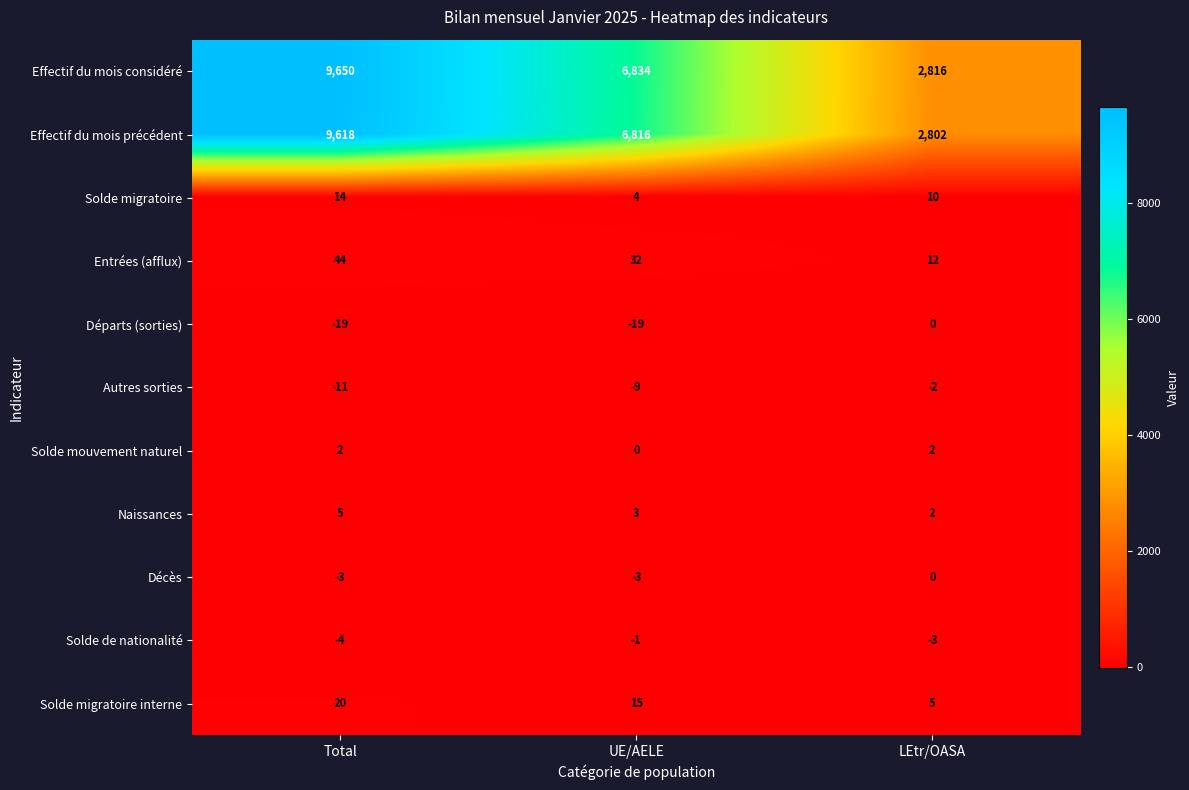

What is the approximate value of Solde migratoire at UE/AELE?

4